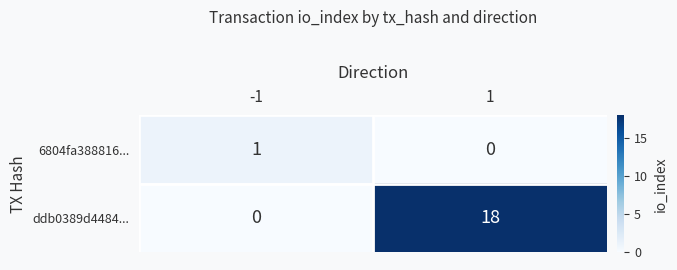

List the series in order of their overall mean, highest first.

ddb0389d4484..., 6804fa388816...